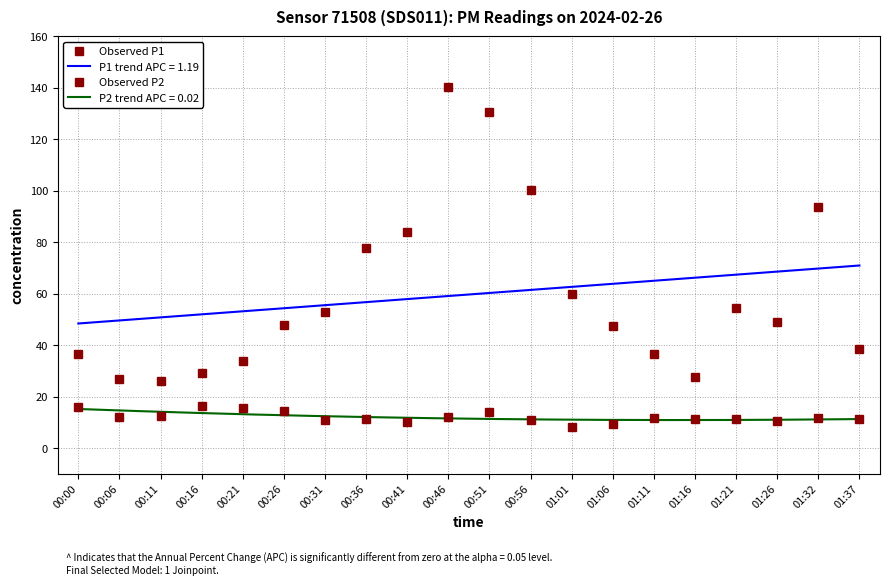

Count the number of categories in the chart.

20